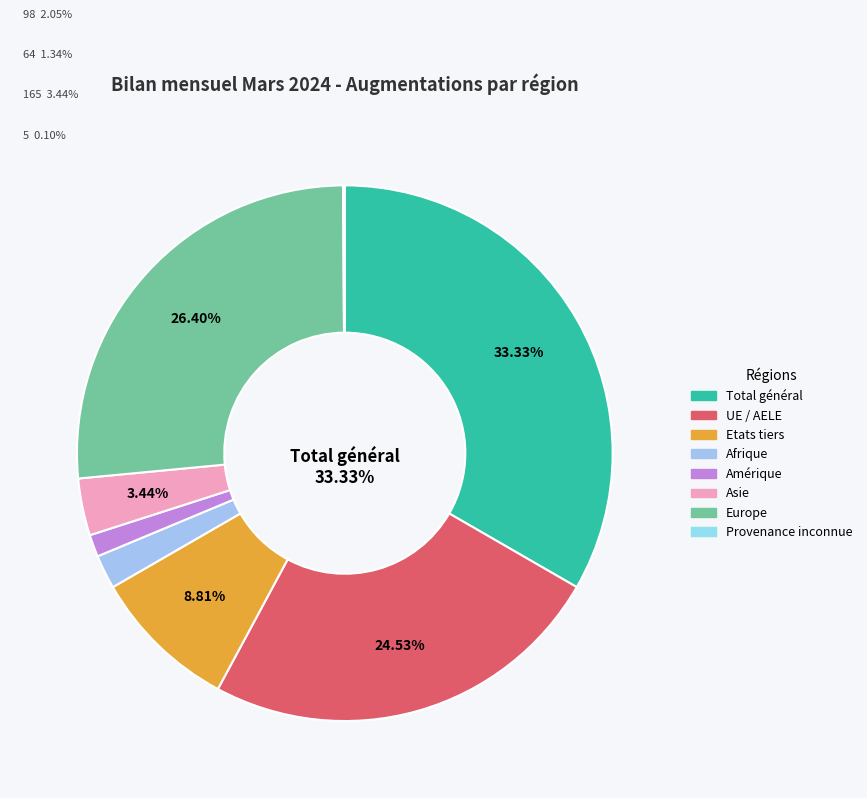

What percentage is the Europe slice, to the nearest percent?

26%